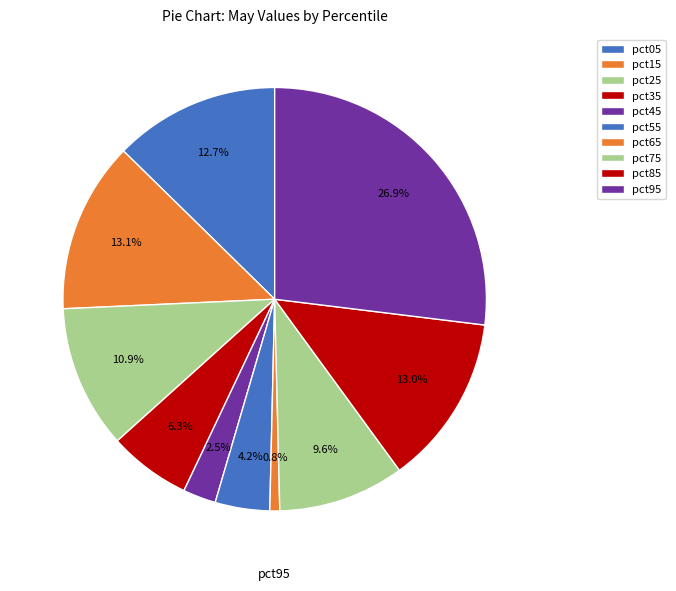

Rank the categories by value from lowest to highest.

pct65, pct45, pct55, pct35, pct75, pct25, pct05, pct85, pct15, pct95